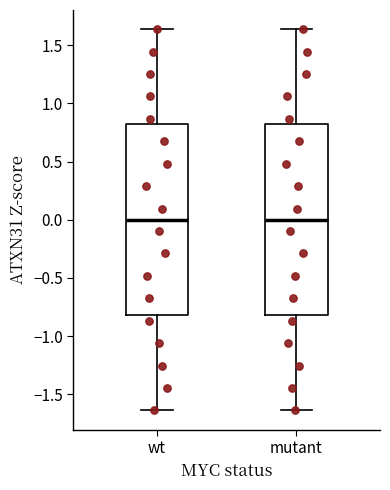

Reading left to right, read every box against the y-axis: the position of its median line, the range the box covers, and the ends of its whiskers. The values are not printed on the chart, so give them approximately, as read against the axis.

wt: median 0.00, box -0.80 to 0.80, whiskers -1.65 to 1.65
mutant: median 0.00, box -0.80 to 0.80, whiskers -1.65 to 1.65